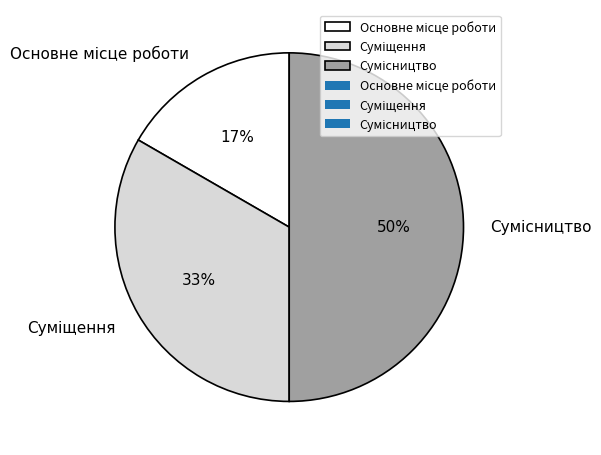

To the nearest percent, what is the average slice percentage?

33%